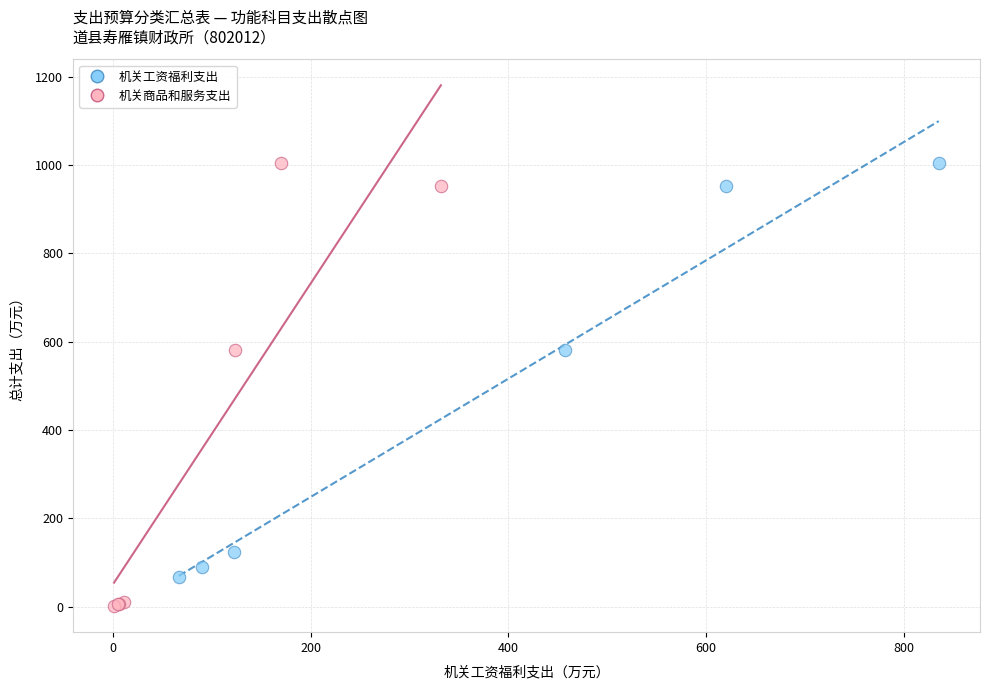

Which series has the largest Y range (max minus min)?

机关商品和服务支出